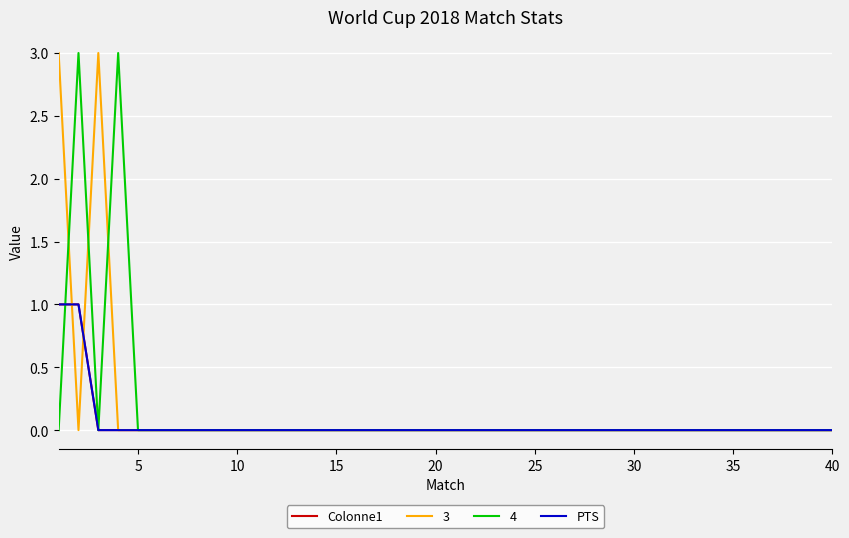

What is the difference between the maximum and minimum values in the PTS series?

1